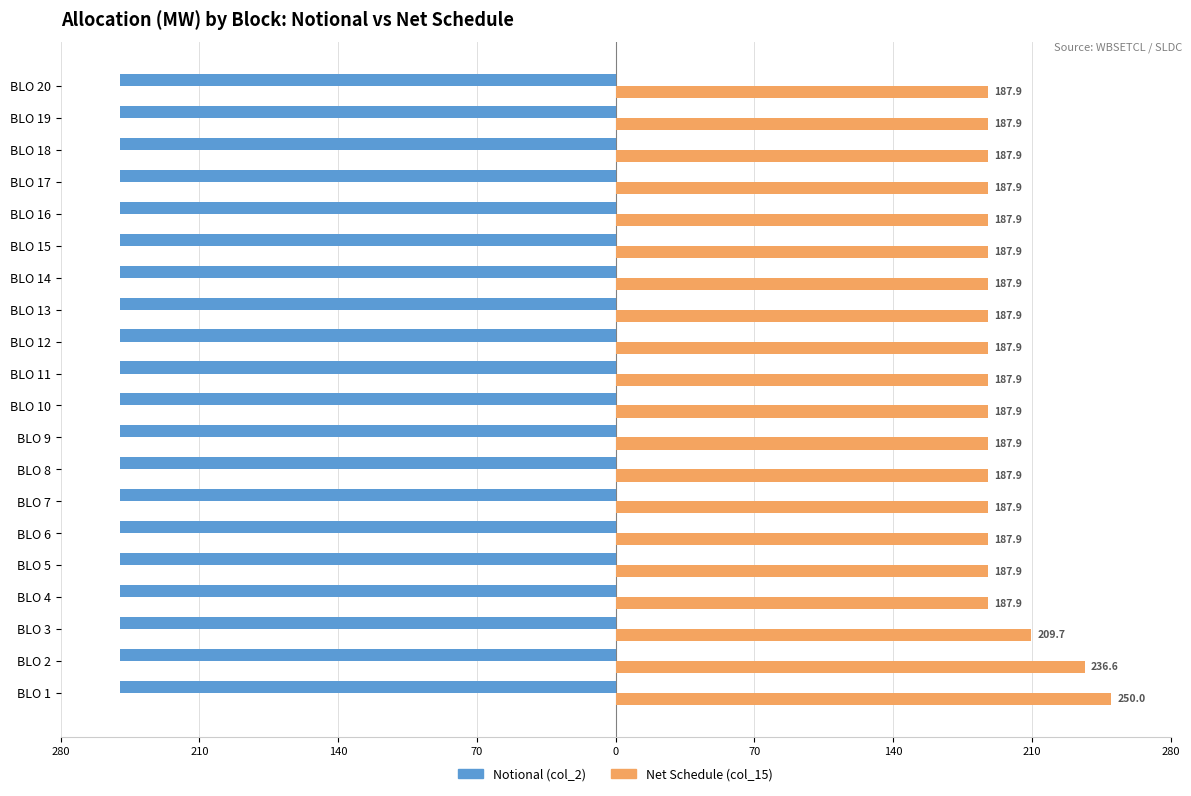

What are all the series names shown in the legend?

Notional (col_2), Net Schedule (col_15)